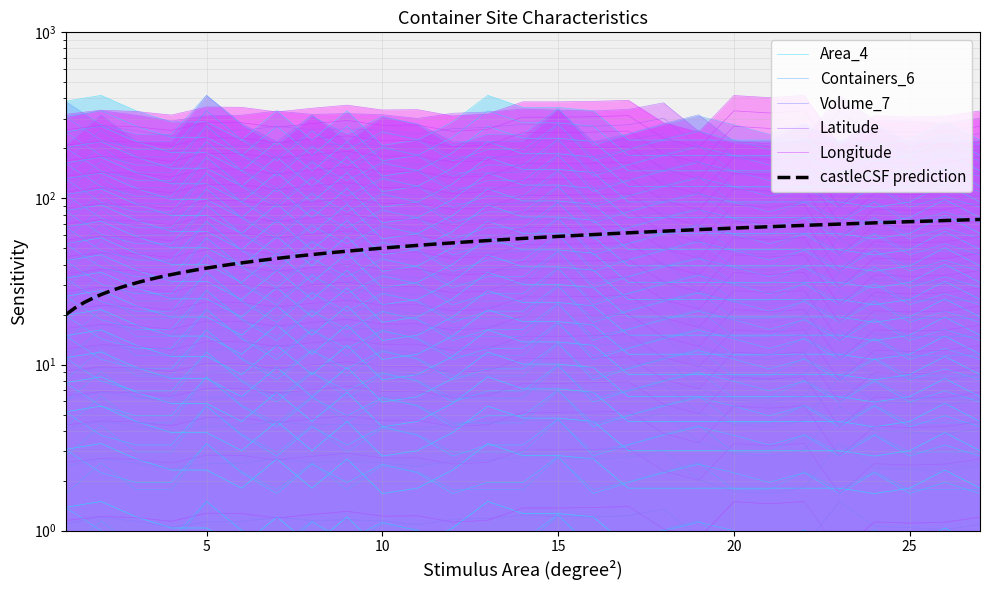

Reading left to right, what are all the values shown in this chart?

Area_4: 1=1.4	2=1.5	3=1.2	4=1.0	5=1.0	6=0.8	7=1.2	8=0.8	9=1.2	10=0.8	11=0.8	12=1.0	13=1.5	14=1.3	15=1.3	16=1.2	17=0.8	18=0.8	19=0.8	20=0.8	21=0.8	22=0.8	23=0.8	24=0.8	25=0.8	26=1.0	27=0.8
Containers_6: 1=42.0	2=30.5	3=26.7	4=26.7	5=45.8	6=30.5	7=22.9	8=34.4	9=26.7	10=34.4	11=30.5	12=22.9	13=26.7	14=26.7	15=38.2	16=22.9	17=26.7	18=30.5	19=34.4	20=30.5	21=26.7	22=30.5	23=22.9	24=30.5	25=22.9	26=26.7	27=22.9
Volume_7: 1=0.8	2=1.1	3=0.8	4=0.8	5=1.5	6=1.0	7=0.8	8=1.1	9=0.8	10=1.1	11=1.0	12=0.8	13=0.8	14=0.8	15=1.2	16=0.8	17=0.9	18=1.0	19=1.1	20=0.8	21=0.8	22=1.0	23=0.8	24=1.0	25=0.8	26=0.8	27=0.8
Latitude: 1=1.1	2=1.2	3=1.1	4=1.1	5=1.1	6=1.1	7=1.2	8=1.2	9=1.2	10=1.1	11=1.1	12=1.2	13=1.2	14=1.2	15=1.2	16=1.2	17=1.2	18=1.4	19=0.9	20=0.8	21=0.8	22=0.8	23=1.5	24=1.1	25=1.0	26=1.0	27=1.1
Longitude: 1=4.3	2=4.6	3=4.5	4=4.3	5=4.8	6=4.8	7=4.5	8=4.7	9=4.9	10=4.6	11=4.6	12=4.2	13=4.3	14=5.2	15=5.1	16=5.2	17=5.3	18=3.8	19=3.4	20=5.6	21=5.5	22=5.6	23=2.8	24=4.2	25=4.2	26=4.2	27=4.5